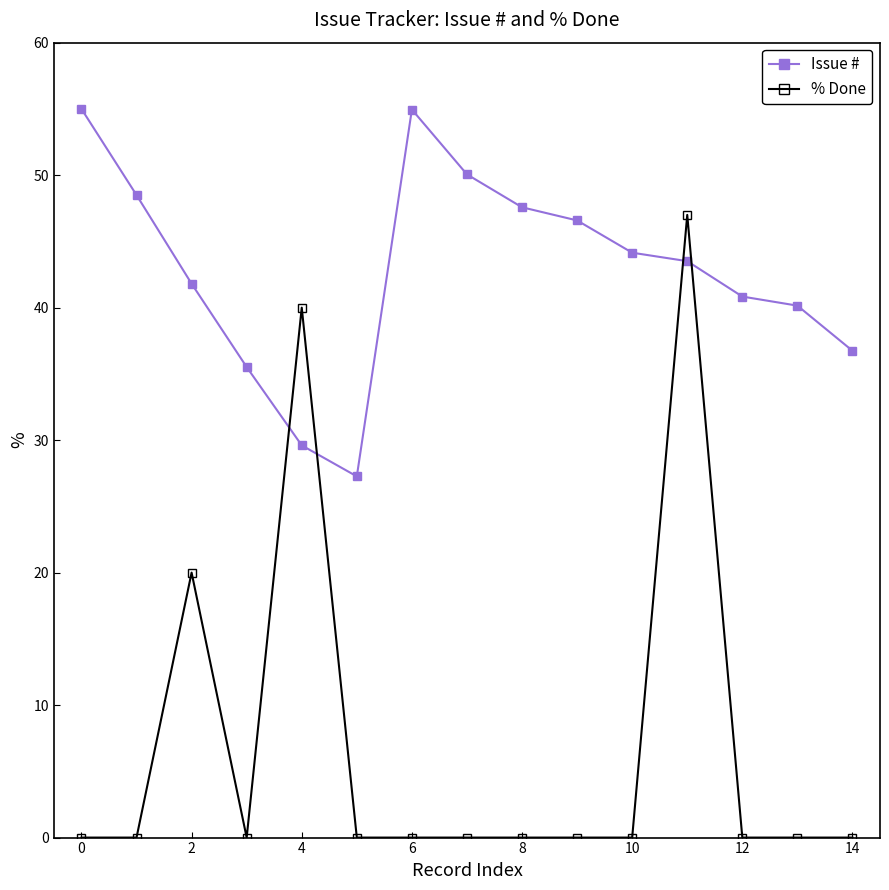

Which series has the largest total across all categories?

Issue #